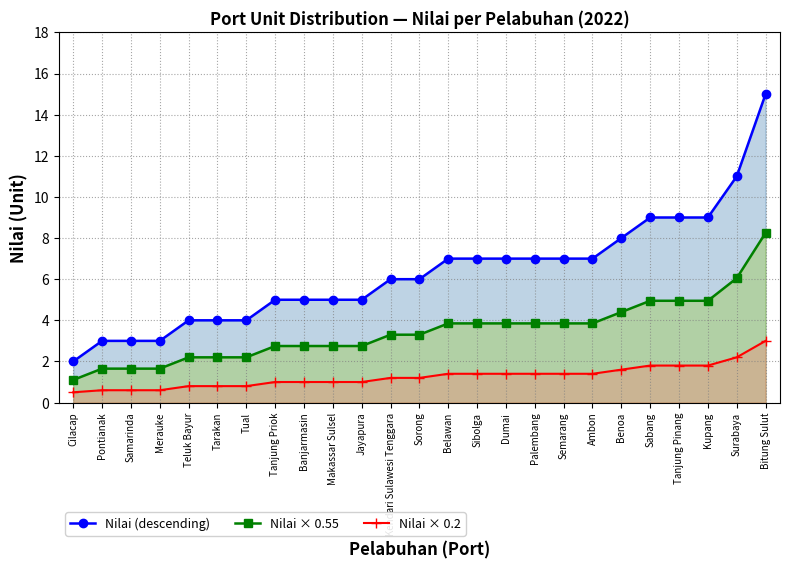

Which series has the widest spread of values?

Nilai (descending)